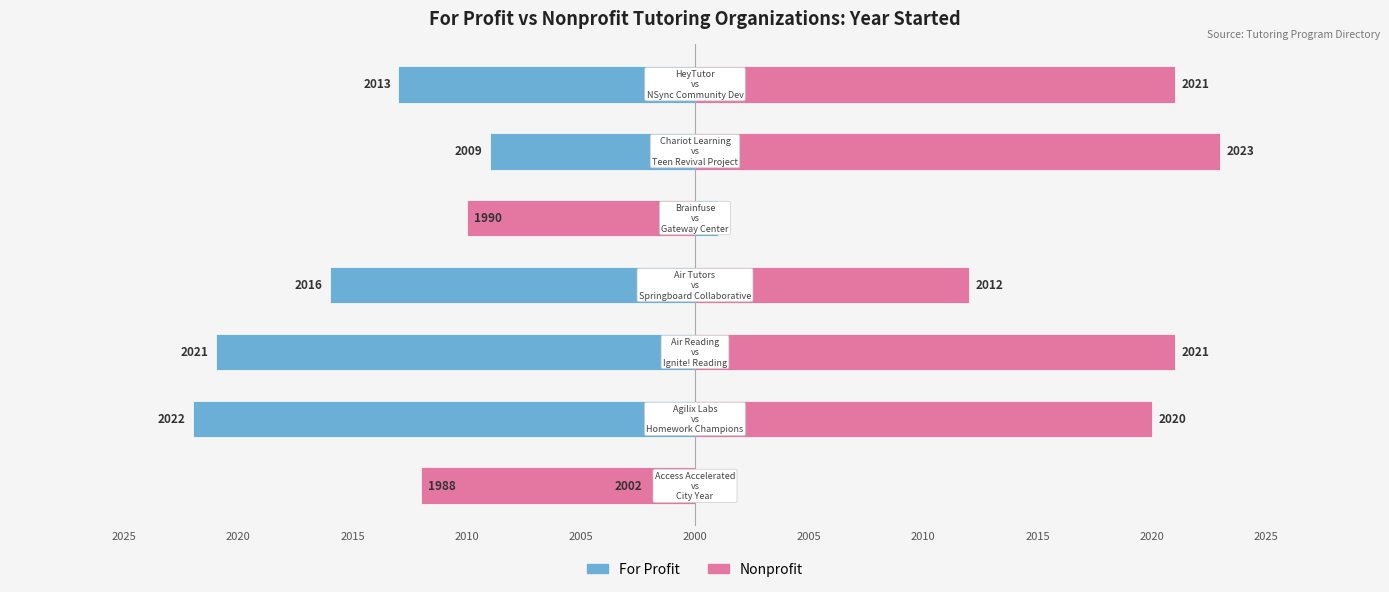

What is the label of the 6th bar from the right?

2020